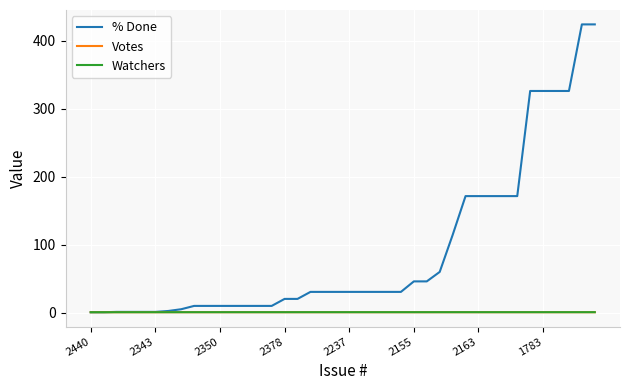

What is the maximum value shown in the chart?

423.7